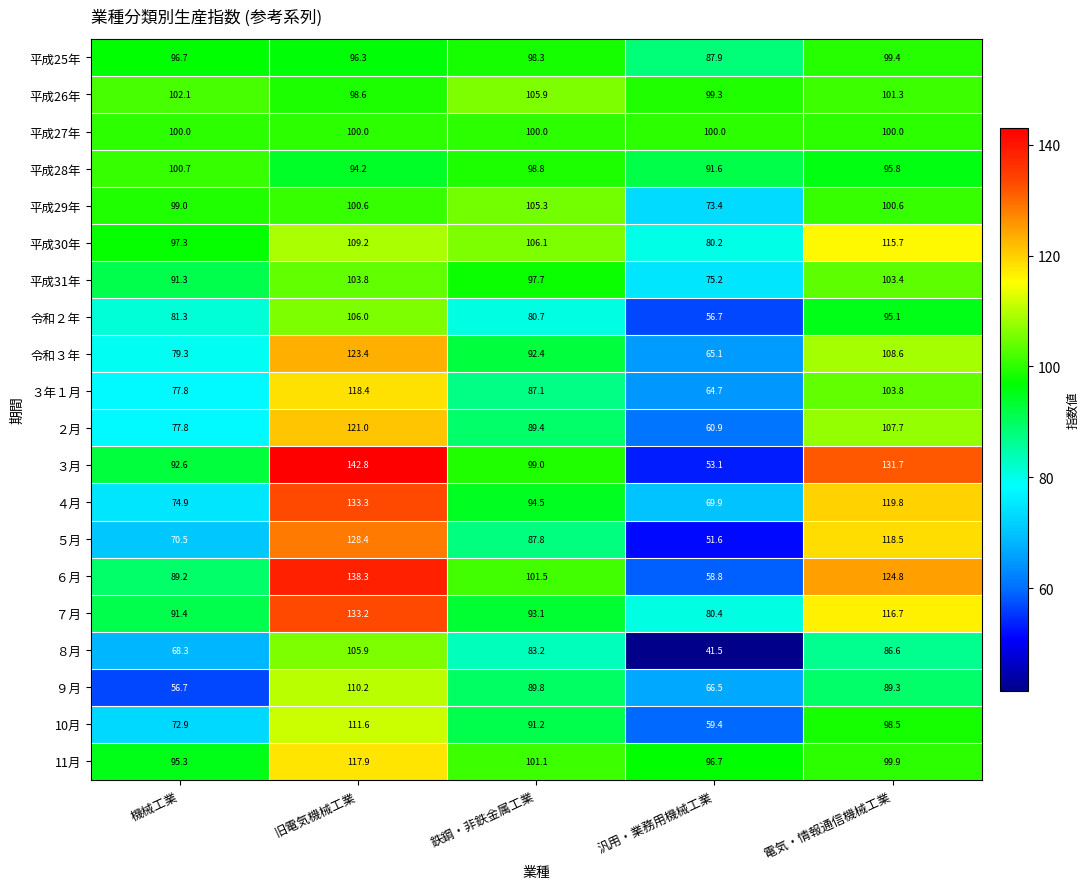

What is the spread (max minus min) of values at 汎用・業務用機械工業?

58.5